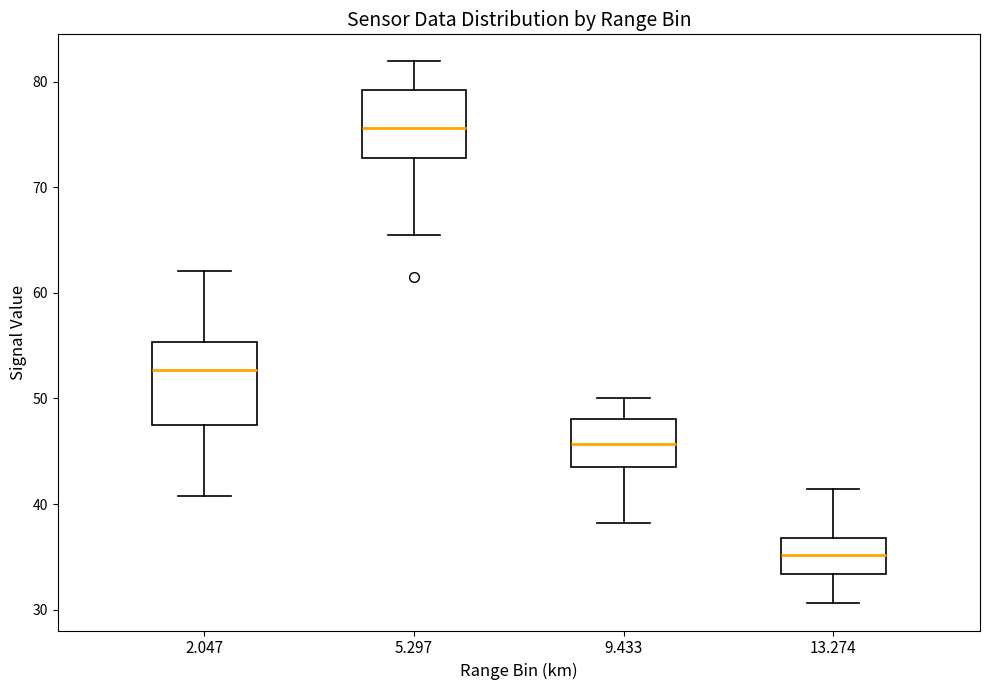

Reading left to right, transcribe this box plot: for each box, give where its median line is, the range the box spans, and where its two whiskers end, as read against the y-axis. The values are not printed on the chart, so give them approximately, as read against the axis.

2.047: median 53, box 48 to 55, whiskers 41 to 62
5.297: median 76, box 73 to 79, whiskers 66 to 82
9.433: median 46, box 44 to 48, whiskers 38 to 50
13.274: median 35, box 33 to 37, whiskers 31 to 41